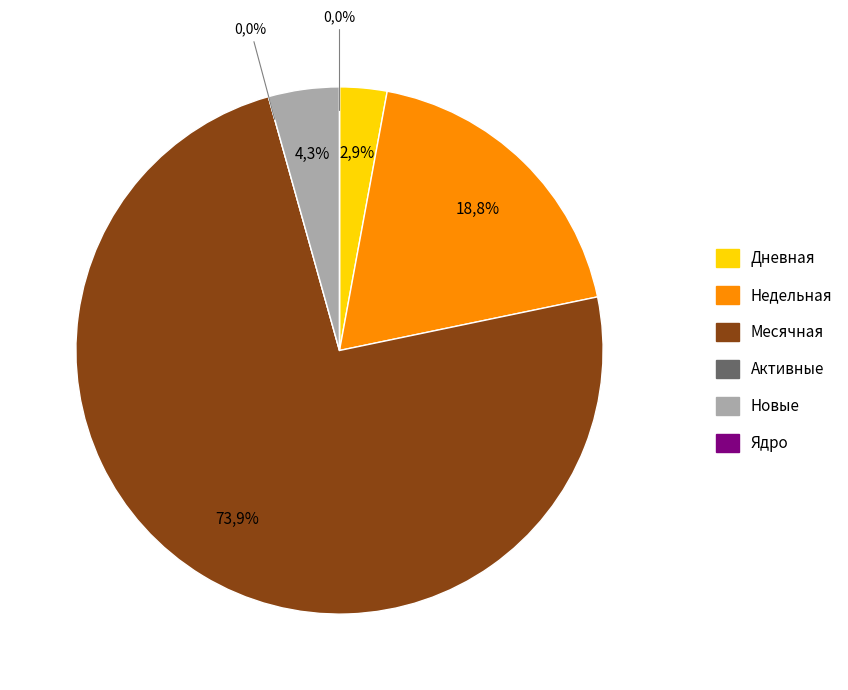

To the nearest percent, what is the average slice percentage?

17%